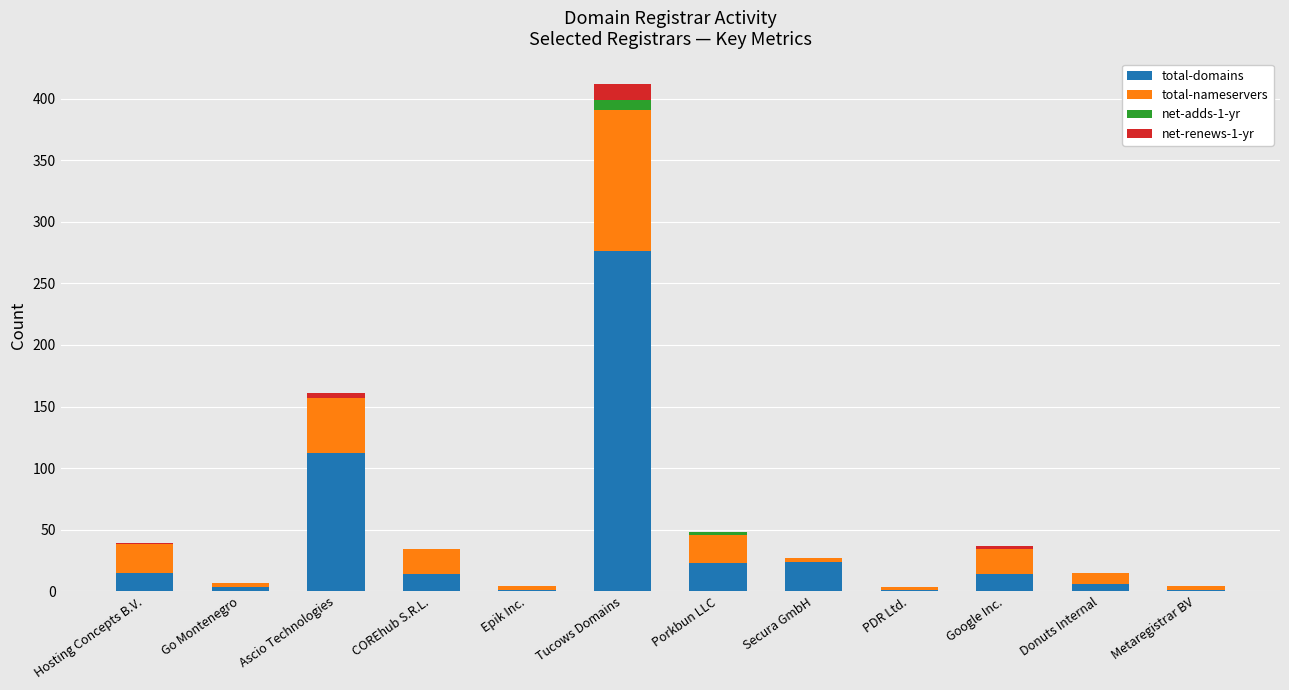

Where does the total-domains series first go above 14?

Hosting Concepts B.V.